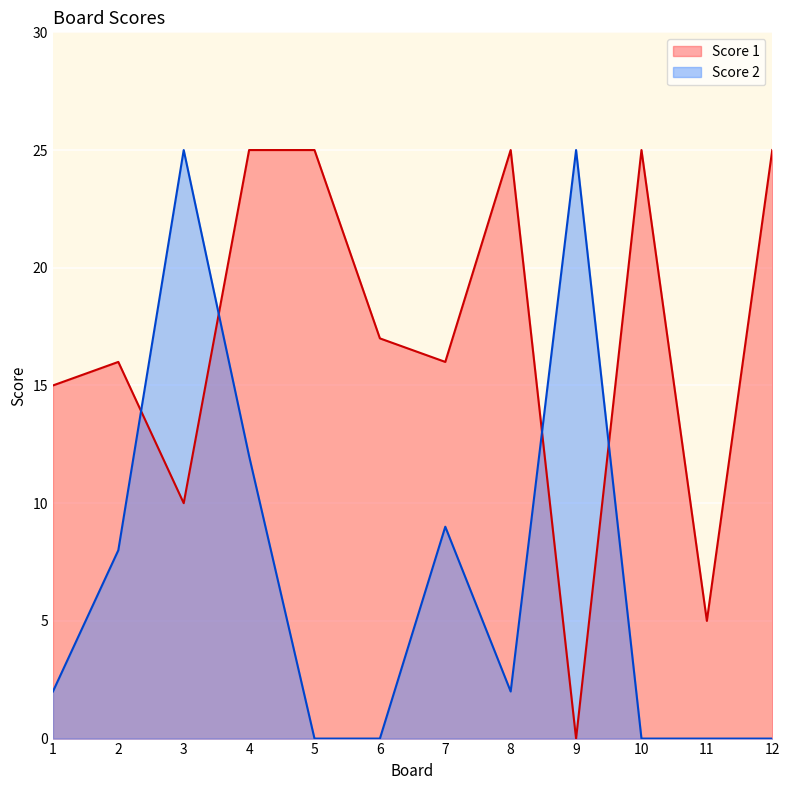

What is the approximate value of Score 1 at 11?

5